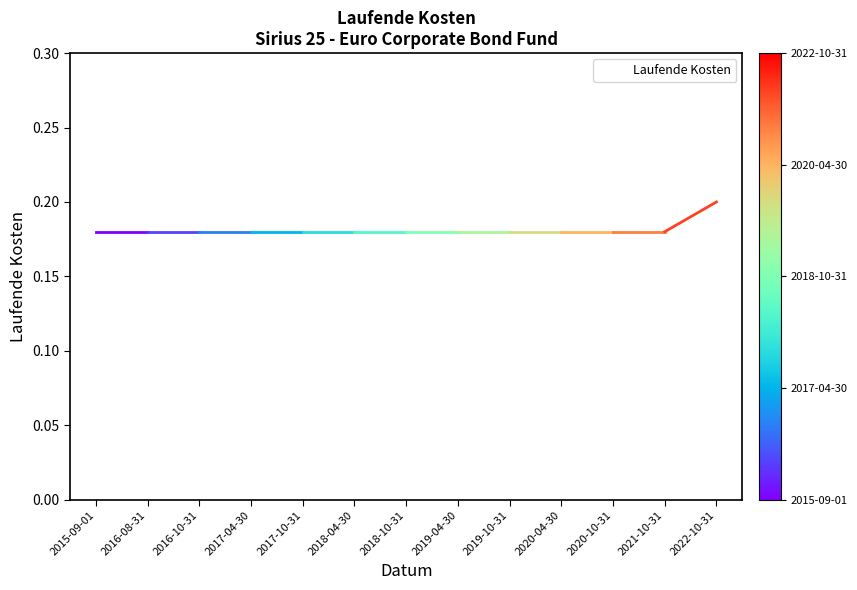

What is the sum of the values at 2015-09-01 and 2019-04-30?

0.4